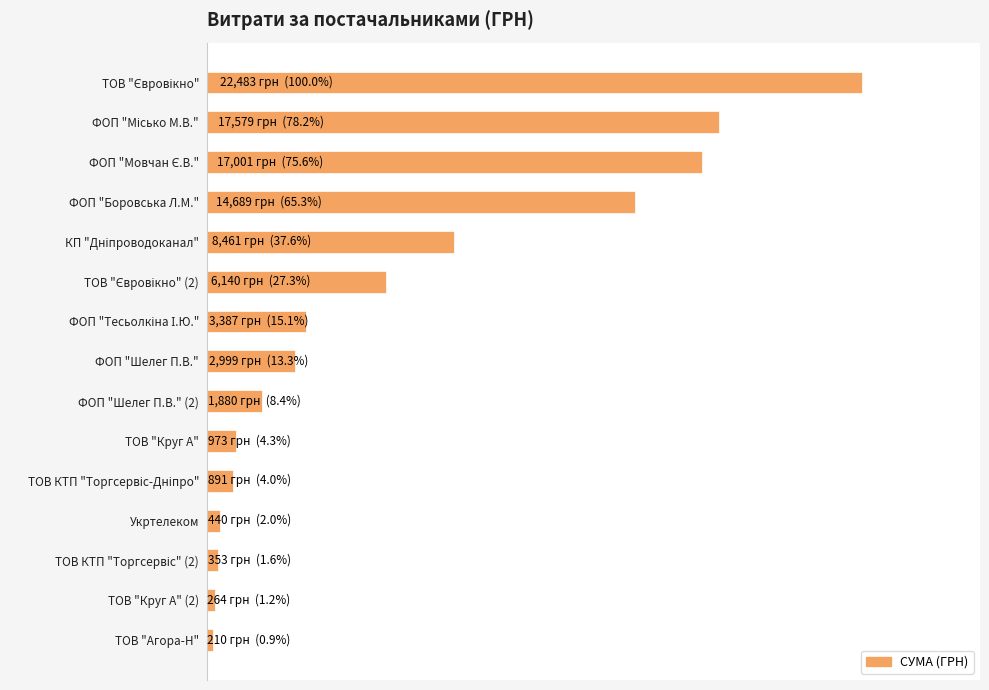

Are the bars horizontal?

Yes